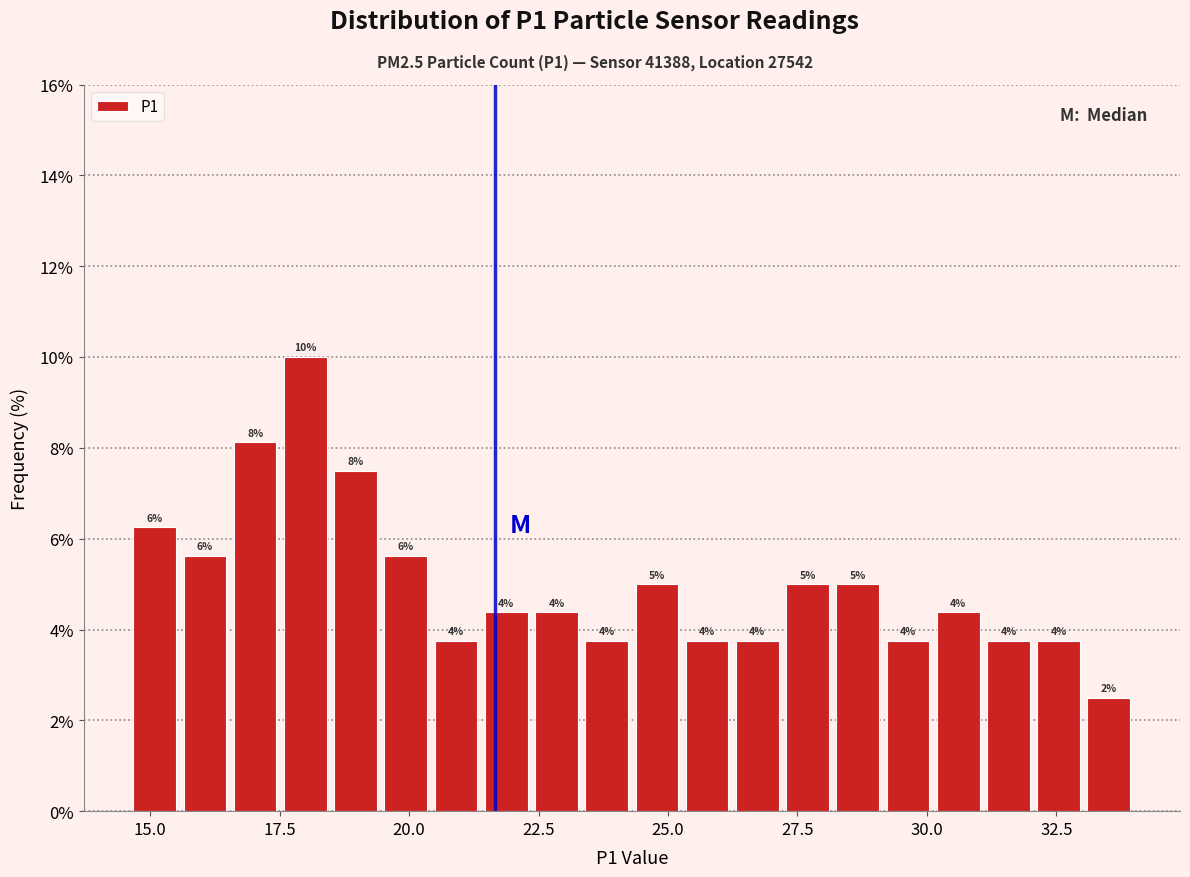

Around what value on the x-axis is the tallest bar? Give the approximate position of its centre, as read against the axis.

18.0